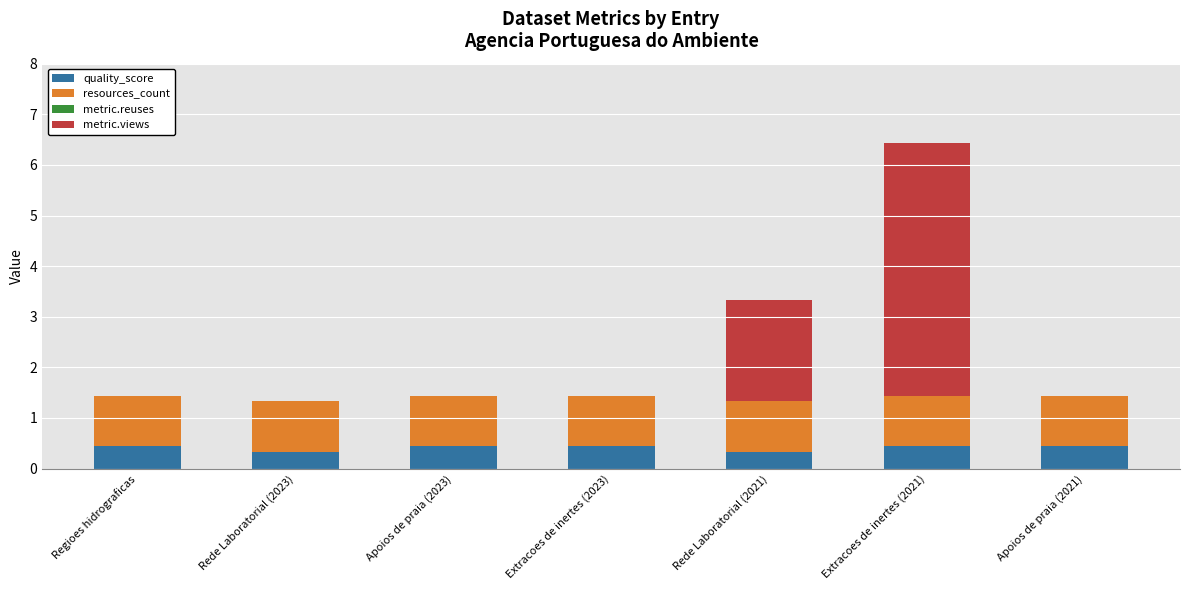

Are the bars horizontal?

No